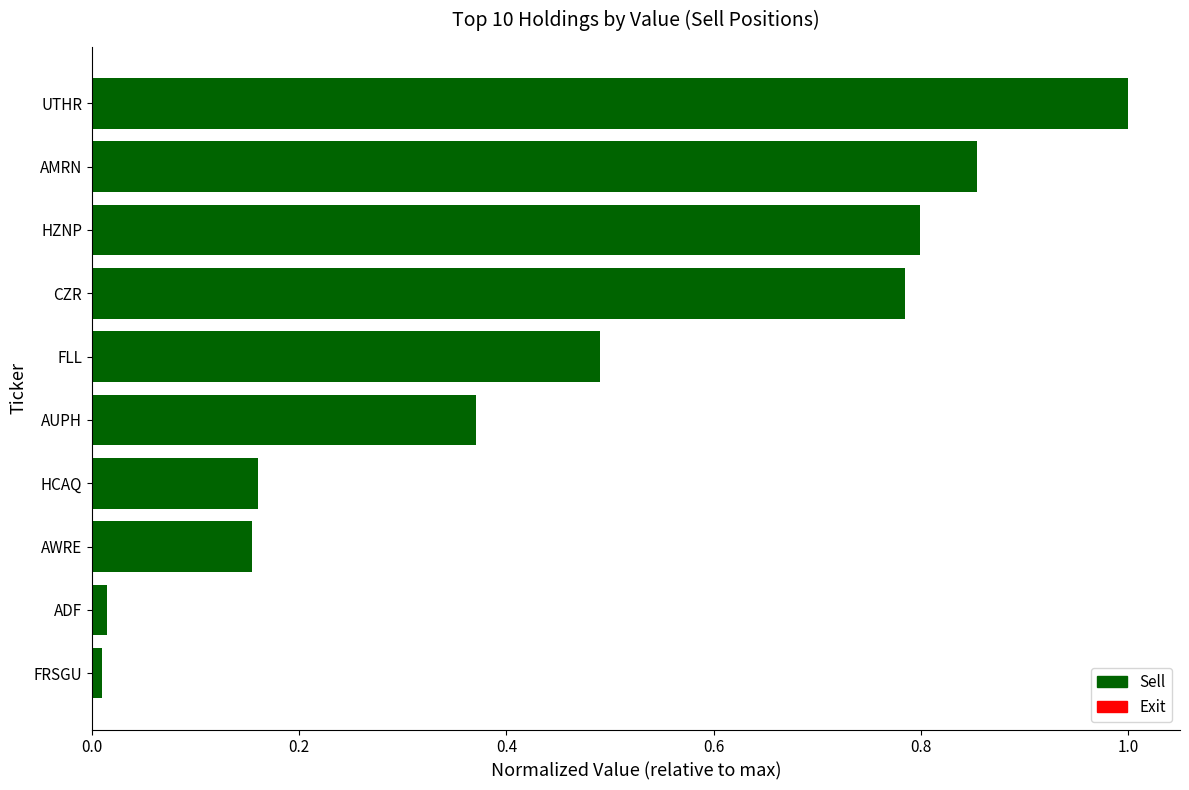

What is the sum of all values?

4.6